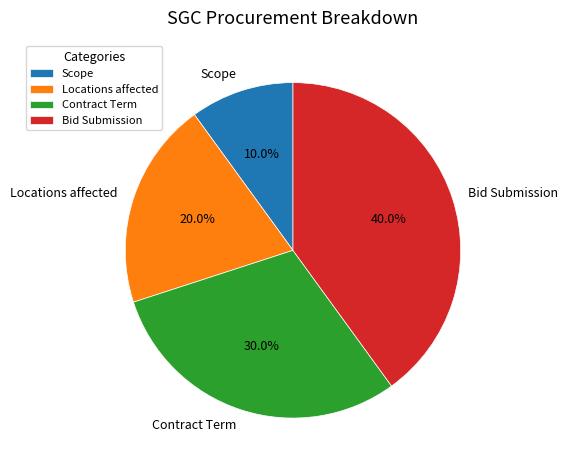

What is the smallest slice in the pie chart?

Scope